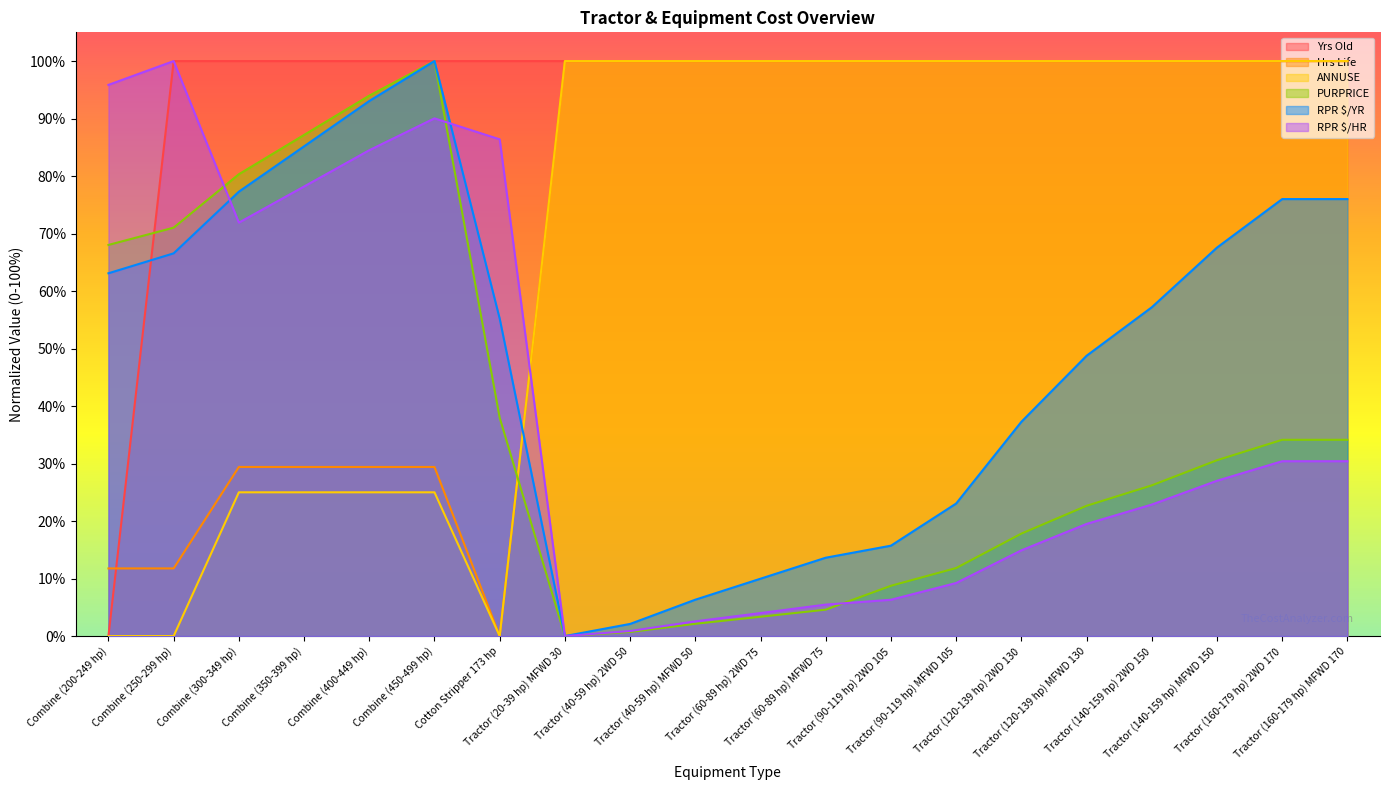

True or false: Hrs Life has a value of 0.6 at Tractor (120-139 hp) MFWD 130.

False